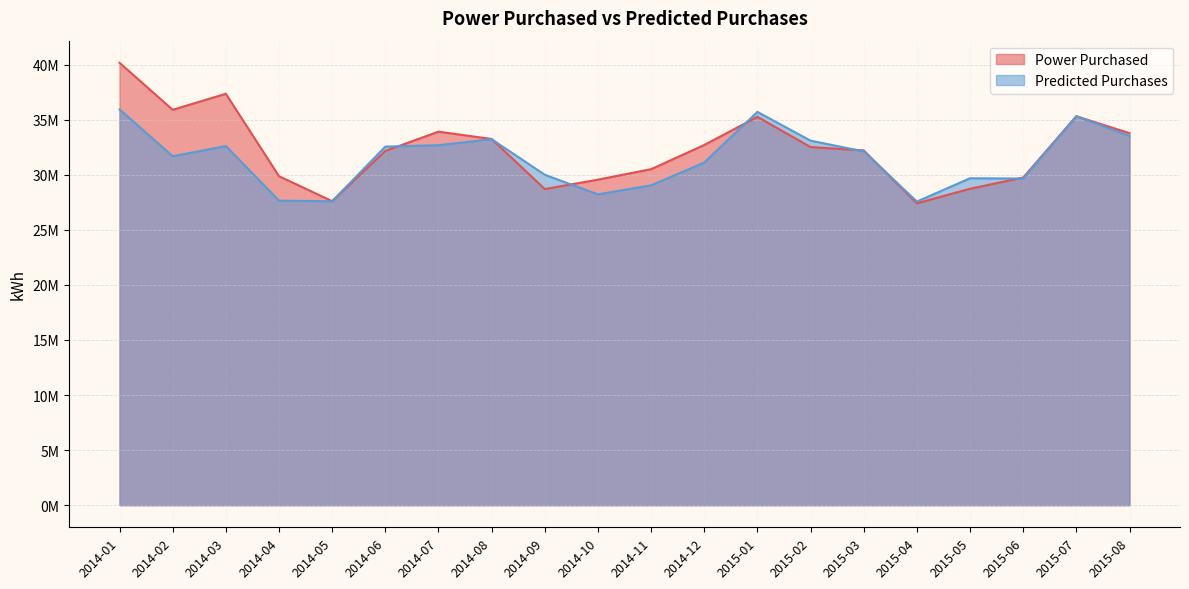

What is the sum of all Predicted Purchases values?

629049937.8